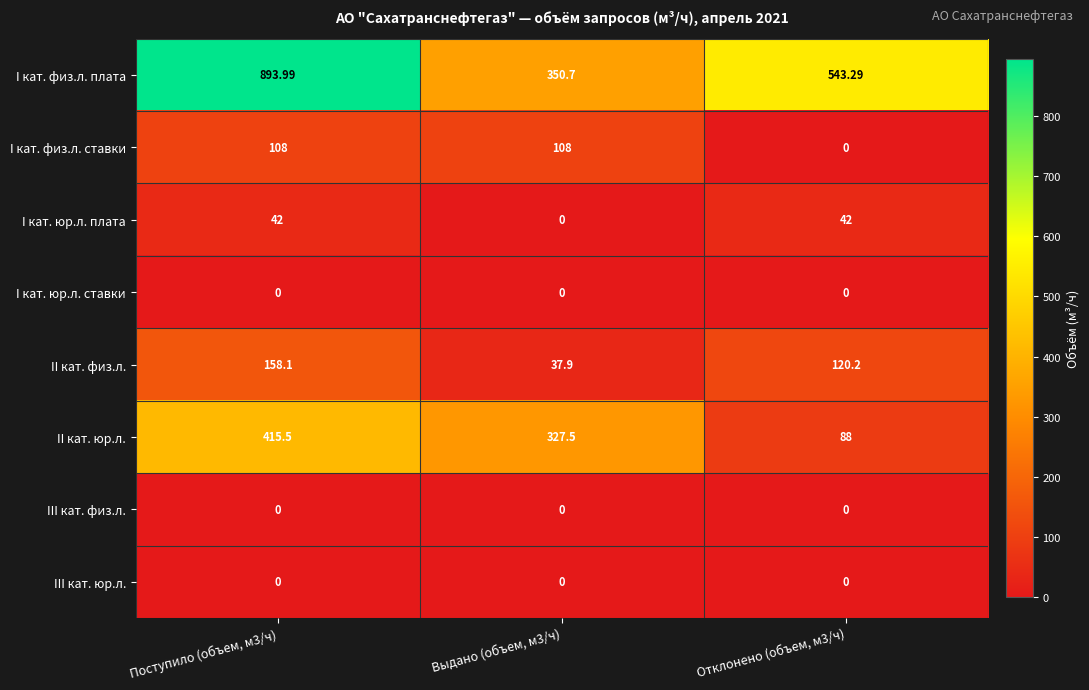

Which series has the largest range (max minus min)?

I кат. физ.л. плата